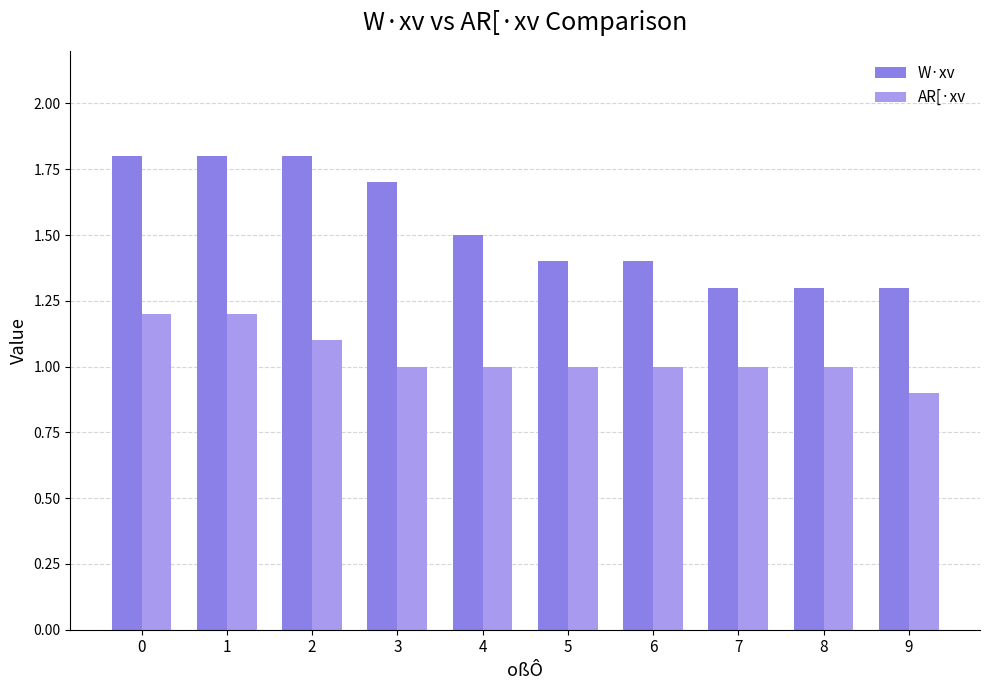

What is the sum of all W·xv values?

15.3